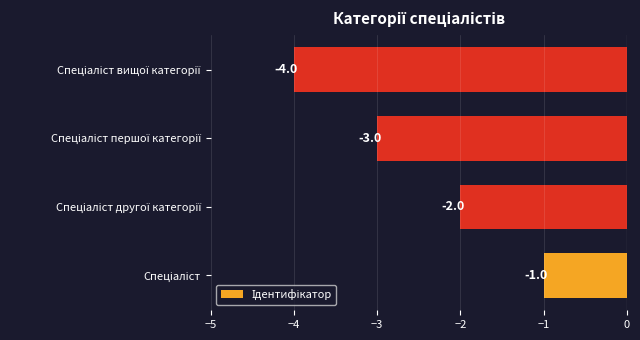

Count the values in the range -3 to -1.

3